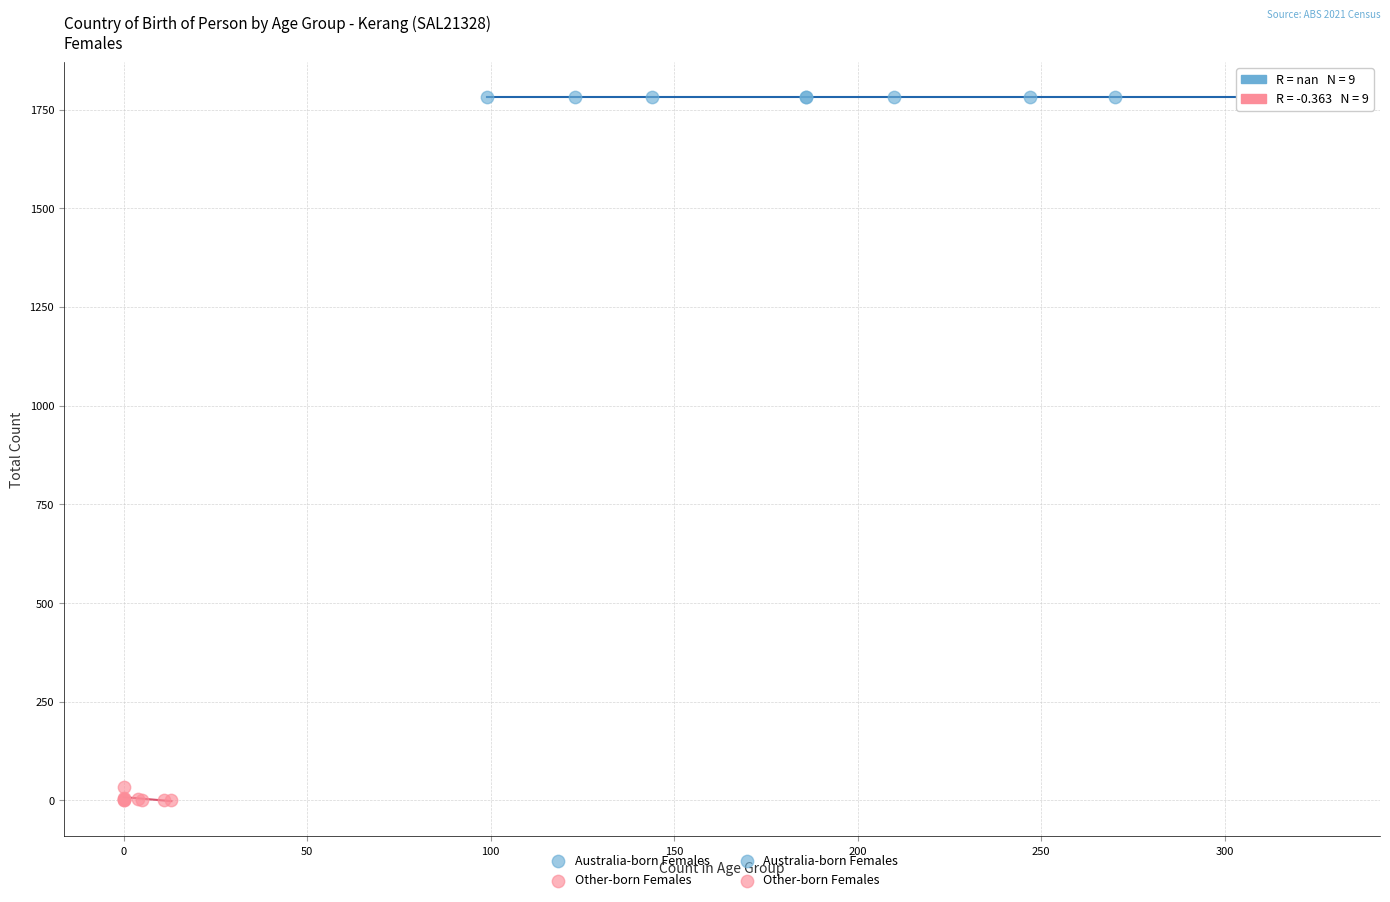

Which series reaches the minimum Y coordinate?

Other-born Females